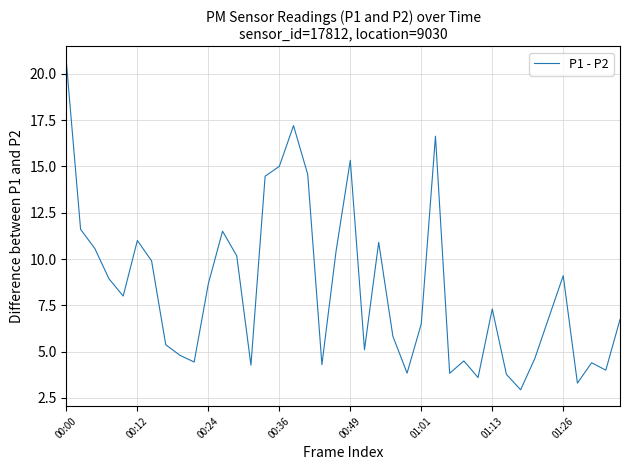

What is the difference between the maximum and second lowest values?

17.3